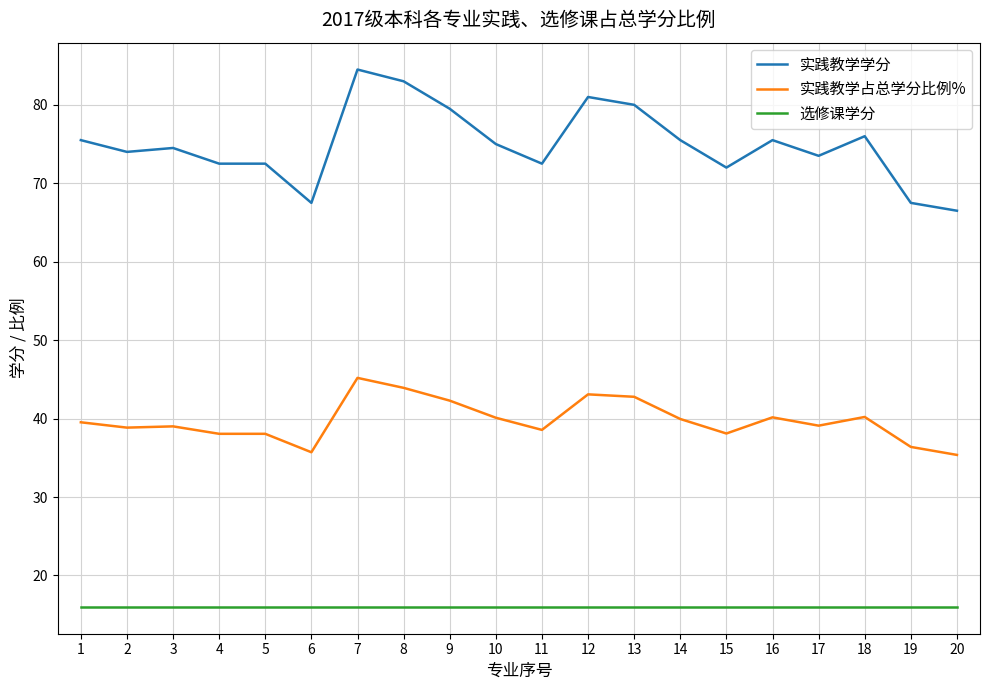

True or false: 实践教学学分 and 选修课学分 cross at least once.

False